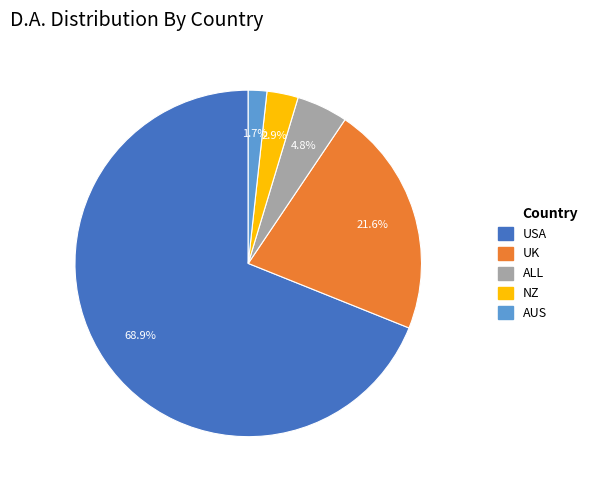

Does any single category account for the majority?

Yes